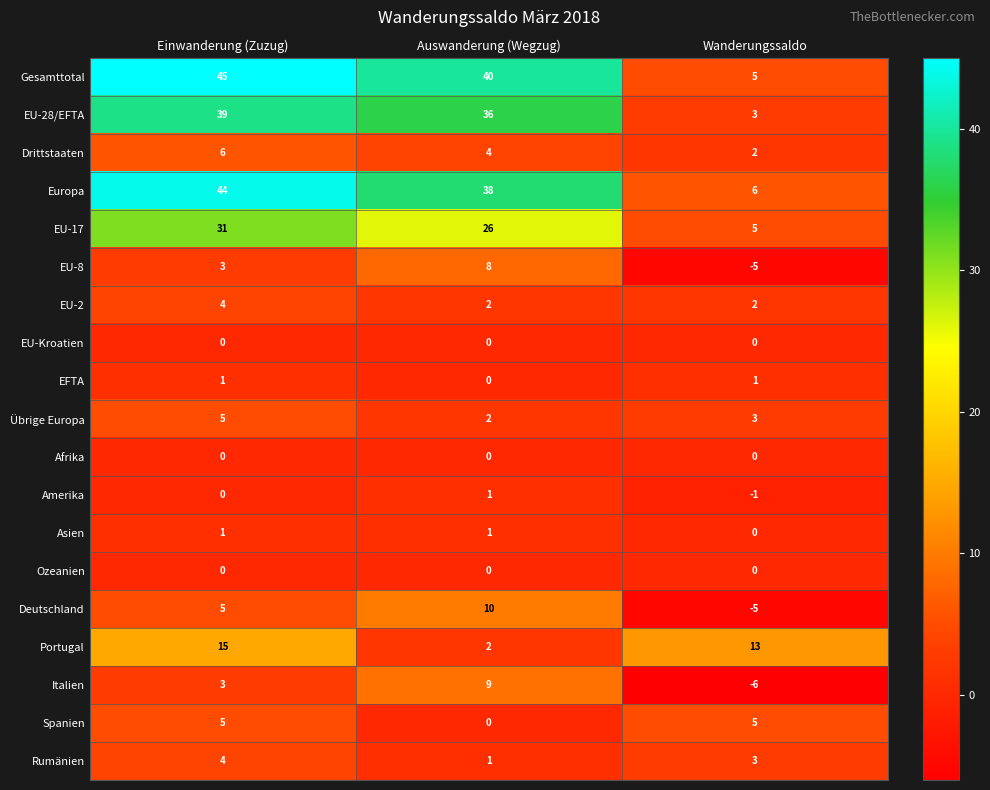

What is the smallest value displayed?

-6